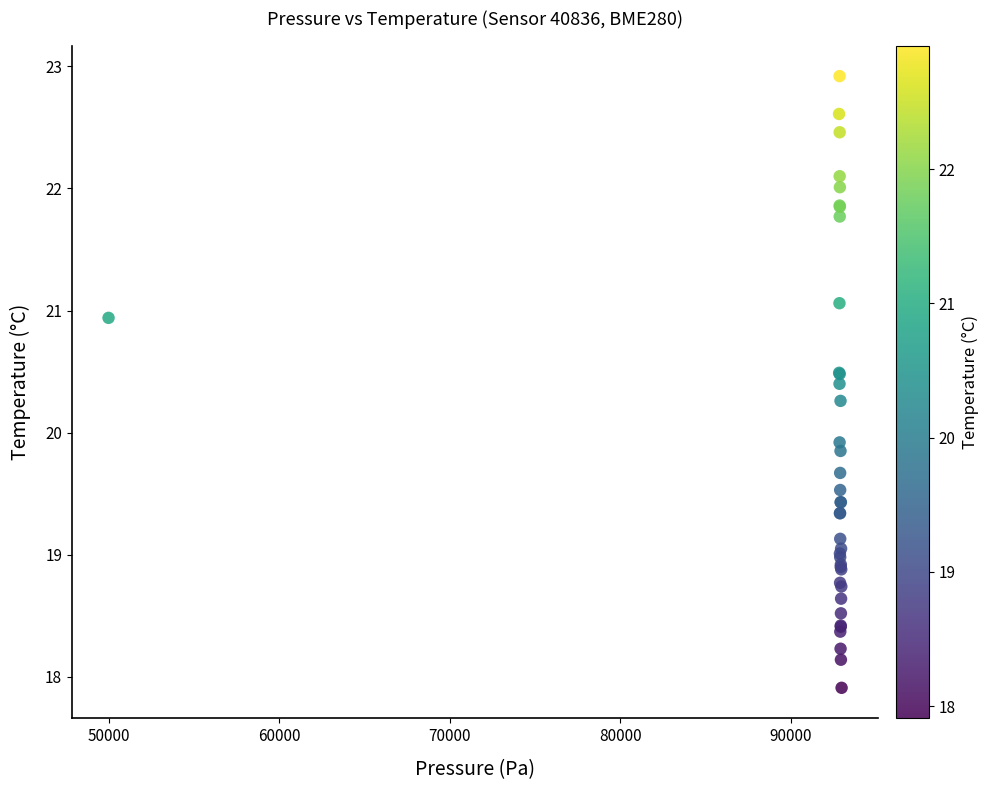

What Y value in the scatter plot is closest to 20?

19.9